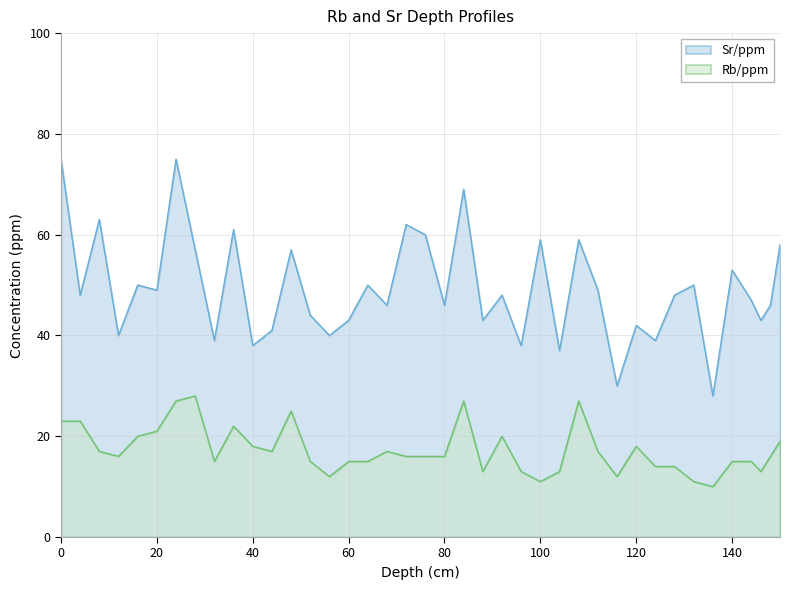

Which series has the largest total across all categories?

Sr/ppm